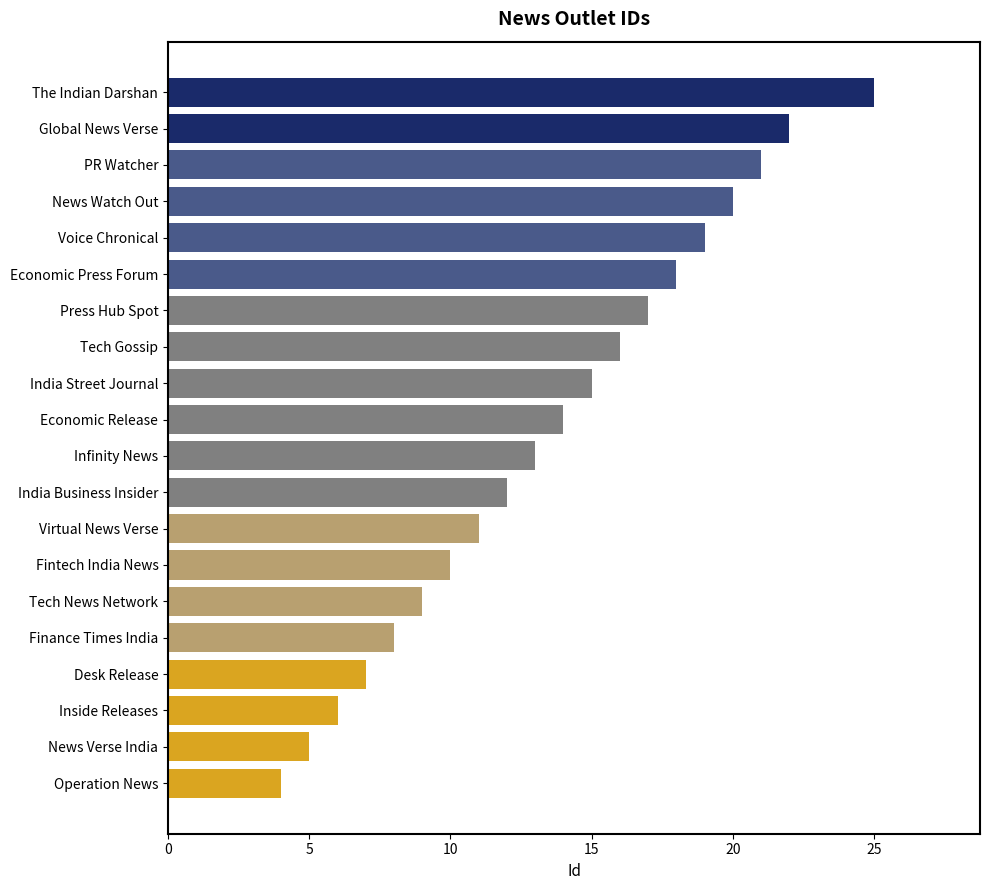

Count the number of data series in this chart.

1